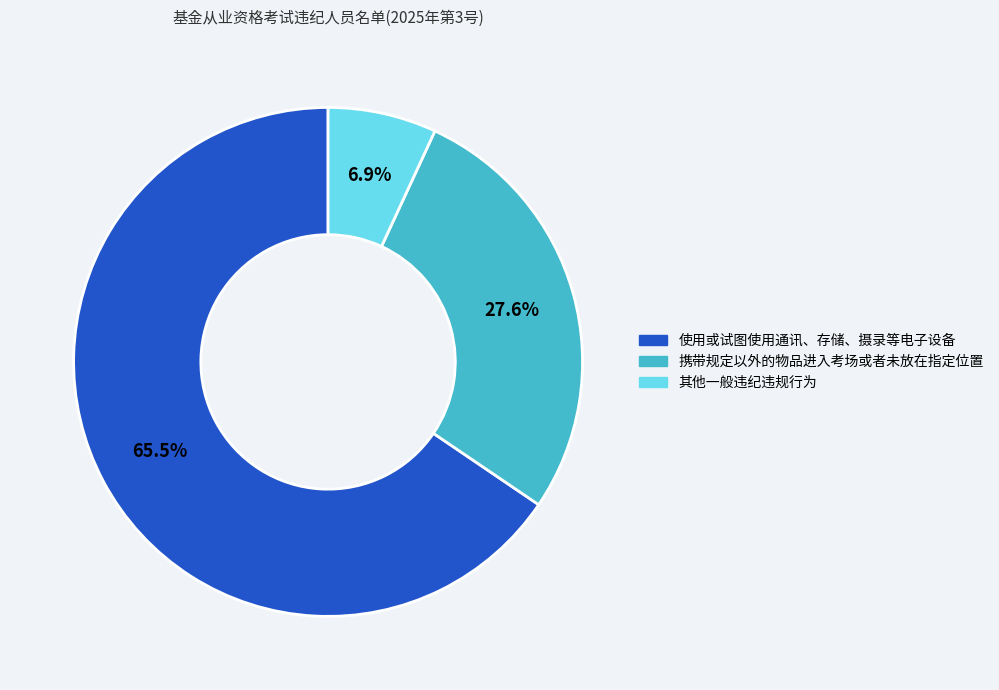

Is 其他一般违纪违规行为 the majority of the pie?

No